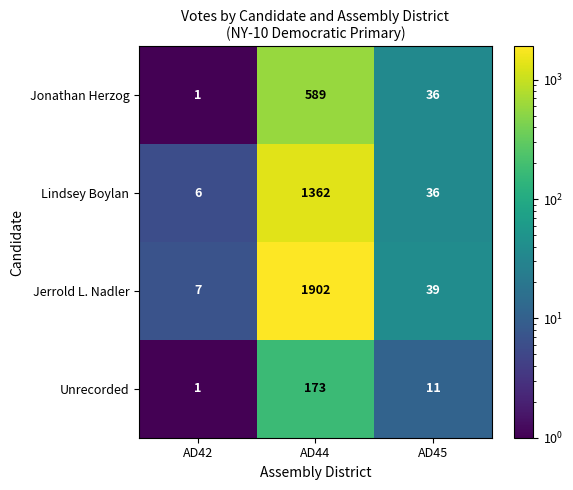

What is the difference between the Unrecorded values at AD45 and AD42?

10